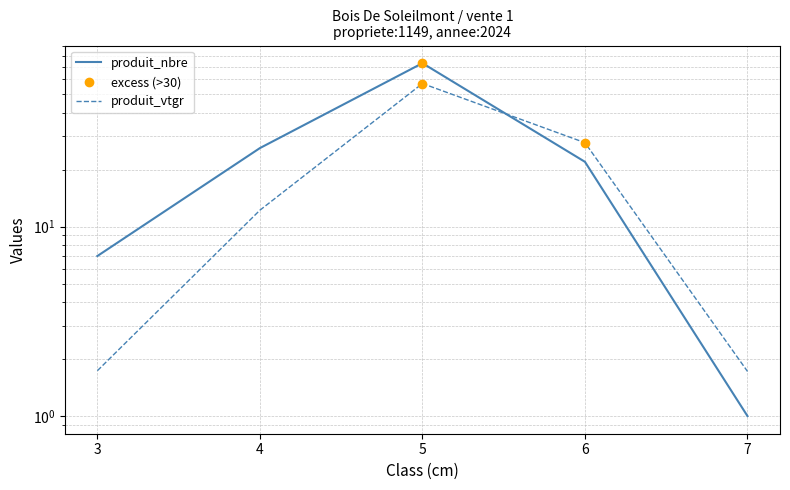

Which series has the largest range (max minus min)?

produit_nbre